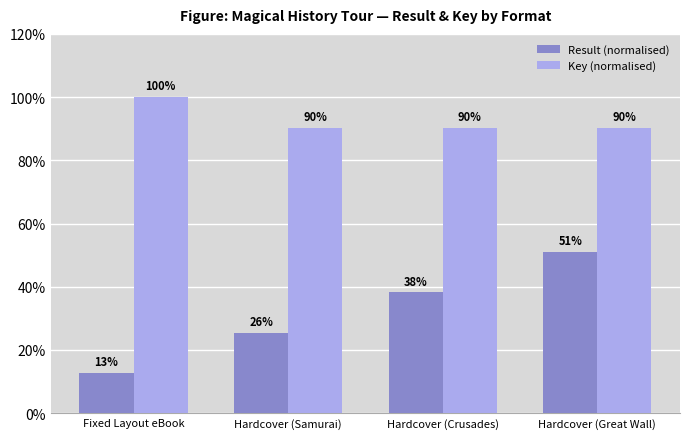

At which label is Result (normalised) closest to 31?

Hardcover (Samurai)